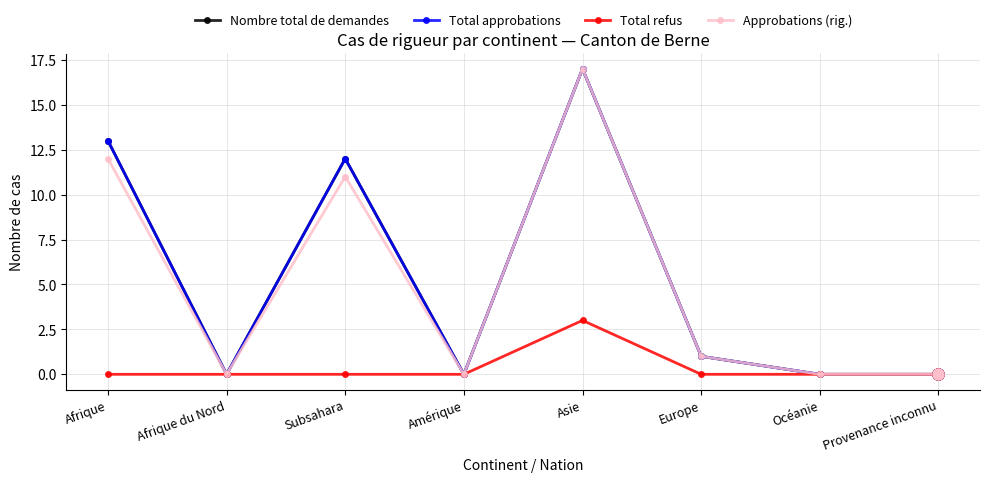

Reading right to left, what are all the values shown in this chart?

Nombre total de demandes: Provenance inconnu=0	Océanie=0	Europe=1	Asie=17	Amérique=0	Subsahara=12	Afrique du Nord=0	Afrique=13
Total approbations: Provenance inconnu=0	Océanie=0	Europe=1	Asie=17	Amérique=0	Subsahara=12	Afrique du Nord=0	Afrique=13
Total refus: Provenance inconnu=0	Océanie=0	Europe=0	Asie=3	Amérique=0	Subsahara=0	Afrique du Nord=0	Afrique=0
Approbations (rig.): Provenance inconnu=0	Océanie=0	Europe=1	Asie=17	Amérique=0	Subsahara=11	Afrique du Nord=0	Afrique=12